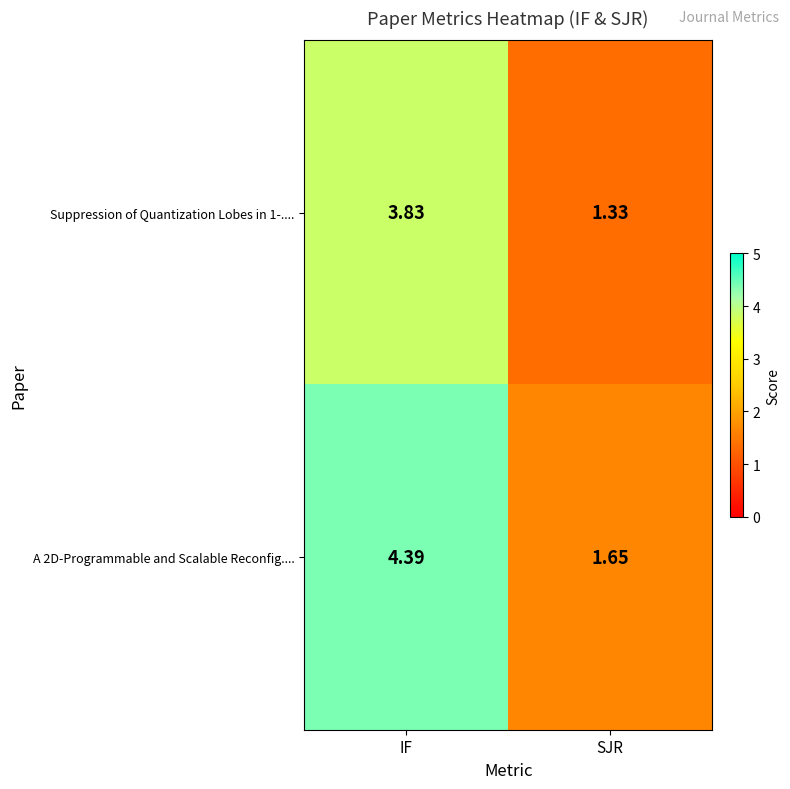

At which label is A 2D-Programmable and Scalable Reconfig.... closest to 3?

SJR